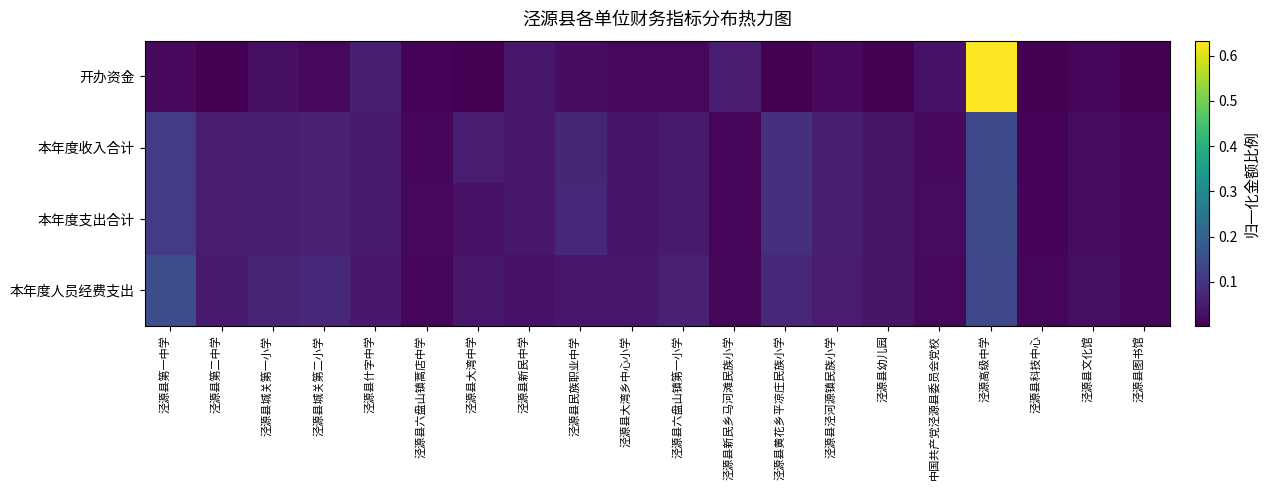

What is the total value across all series at 泾源县黄花乡平凉庄民族小学?

0.3